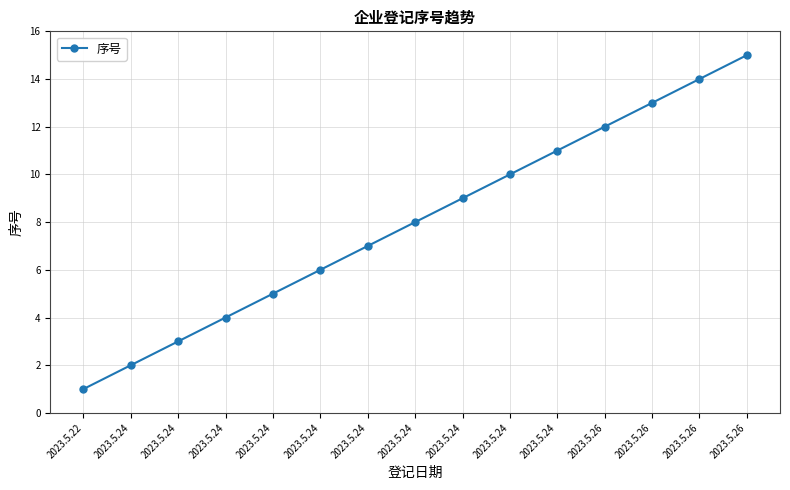

Reading left to right, what are all the values shown in this chart?

1	2	3	4	5	6	7	8	9	10	11	12	13	14	15